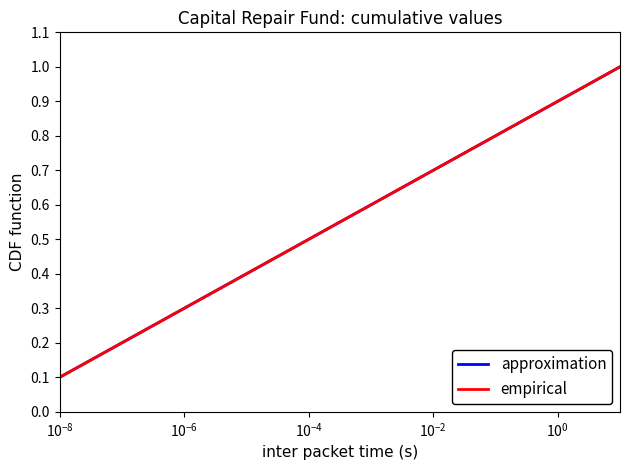

Is this an area chart (filled region under the line)?

No